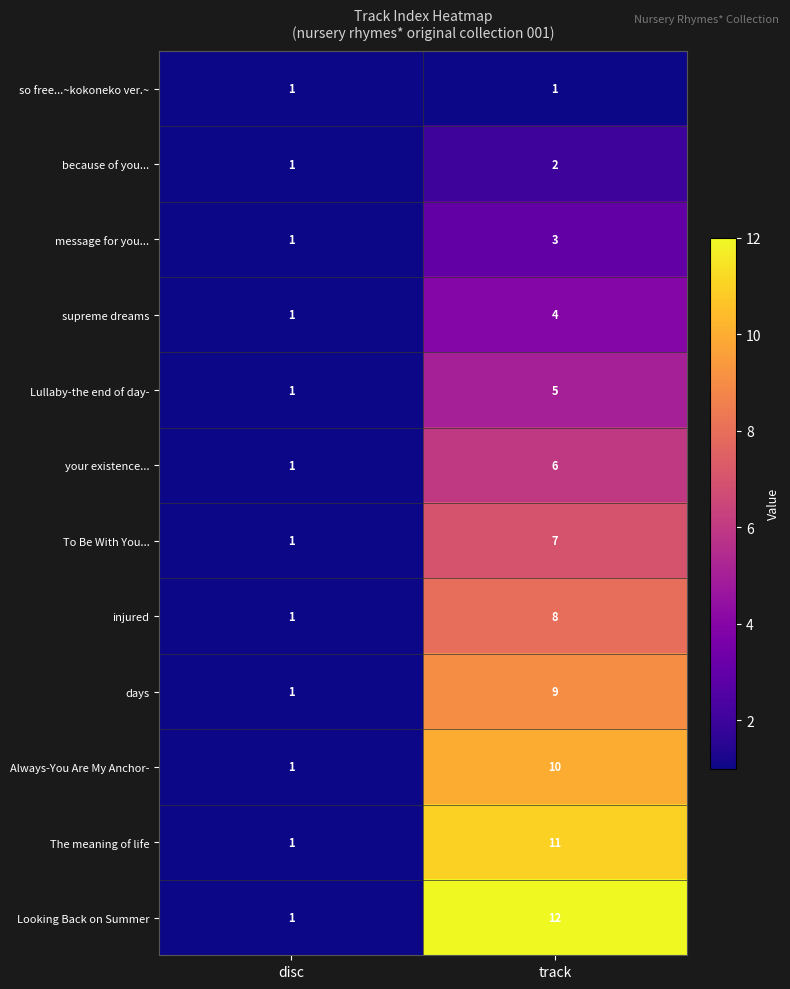

What is the total value across all series at track?

78